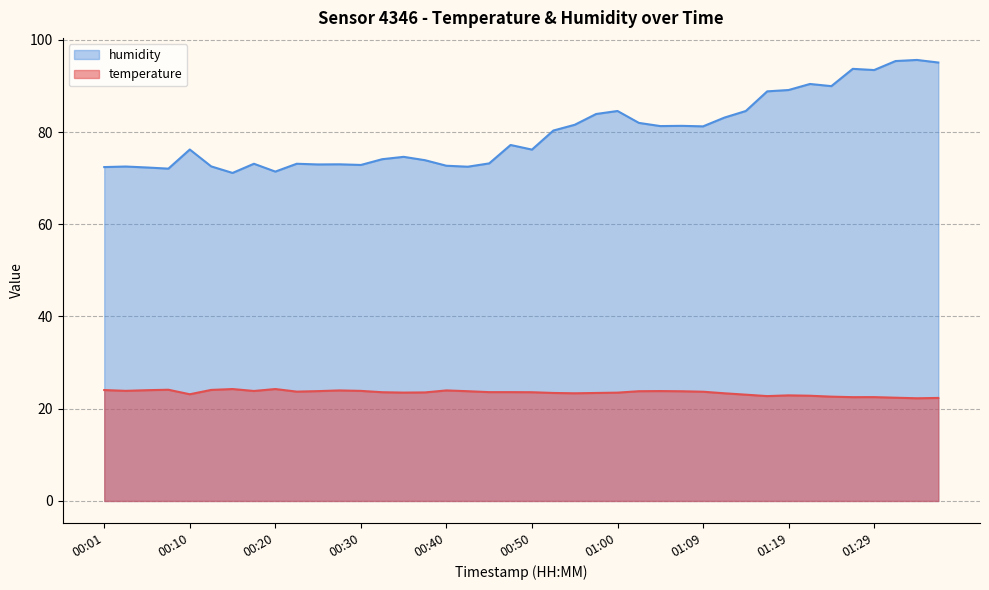

What is the total value across all series at 00:27?

97.0